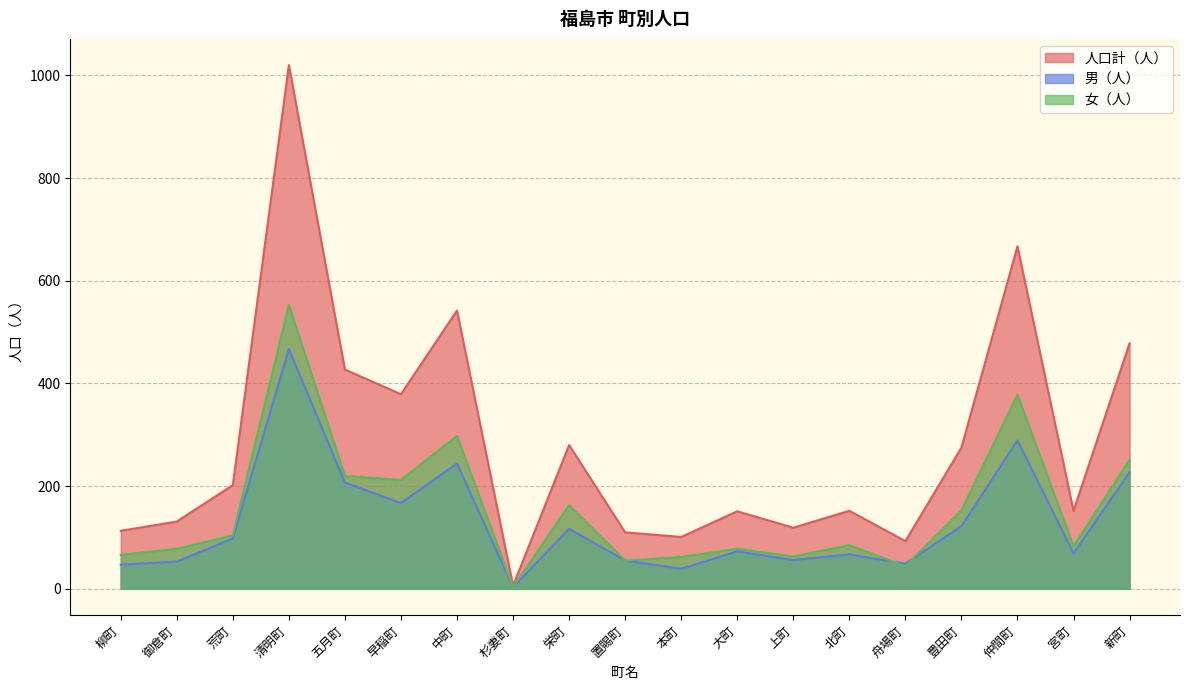

List the series in order of their overall mean, lowest first.

男（人）, 女（人）, 人口計（人）